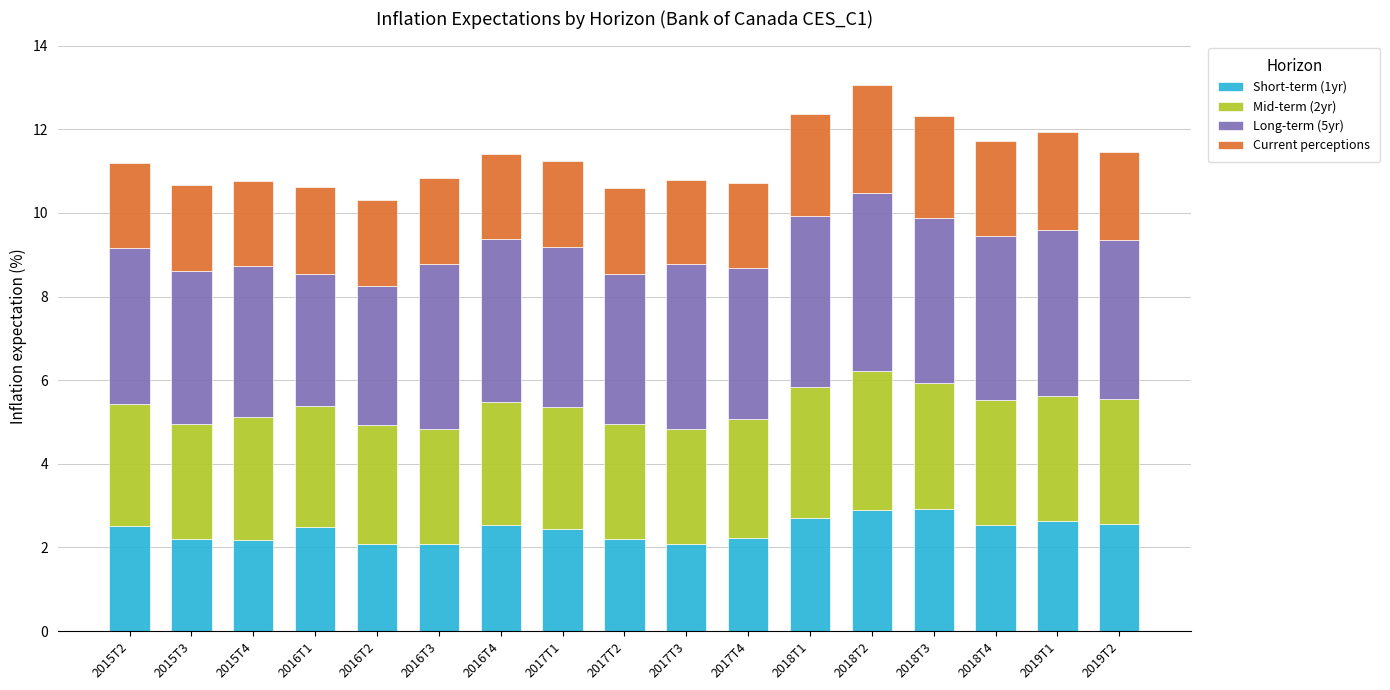

Is it true that Short-term (1yr) equals 0.7 at 2018T1?

False